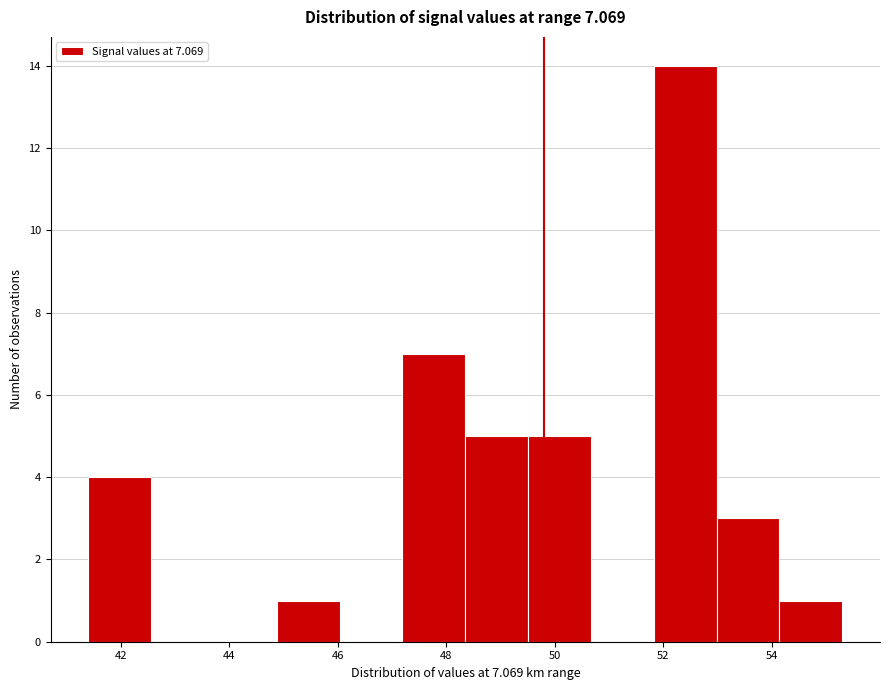

Reading left to right, list every bar in this chart as the range it spans on the x-axis followed by its height. Neither the bar edges nor the heights are printed on the chart, so give them approximately, as read against the axes.

41.4 to 42.6: 4
42.6 to 43.8: 0
43.8 to 44.8: 0
44.8 to 46.0: 1
46.0 to 47.2: 0
47.2 to 48.4: 7
48.4 to 49.6: 5
49.6 to 50.6: 5
50.6 to 51.8: 0
51.8 to 53.0: 14
53.0 to 54.2: 3
54.2 to 55.4: 1